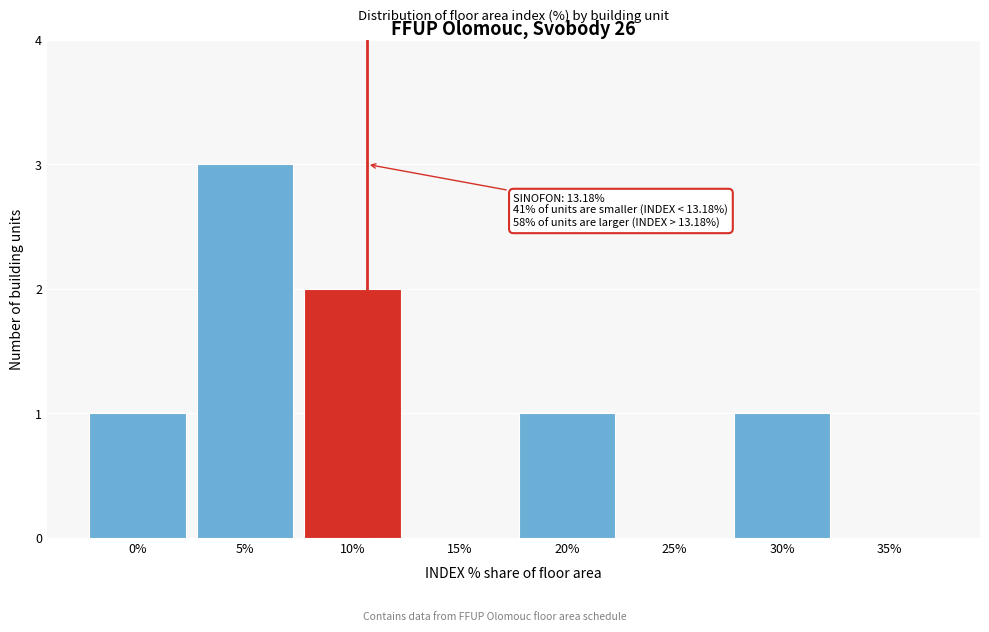

Reading right to left, extract all data points from this chart.

35%=0	30%=1	25%=0	20%=1	15%=0	10%=2	5%=3	0%=1